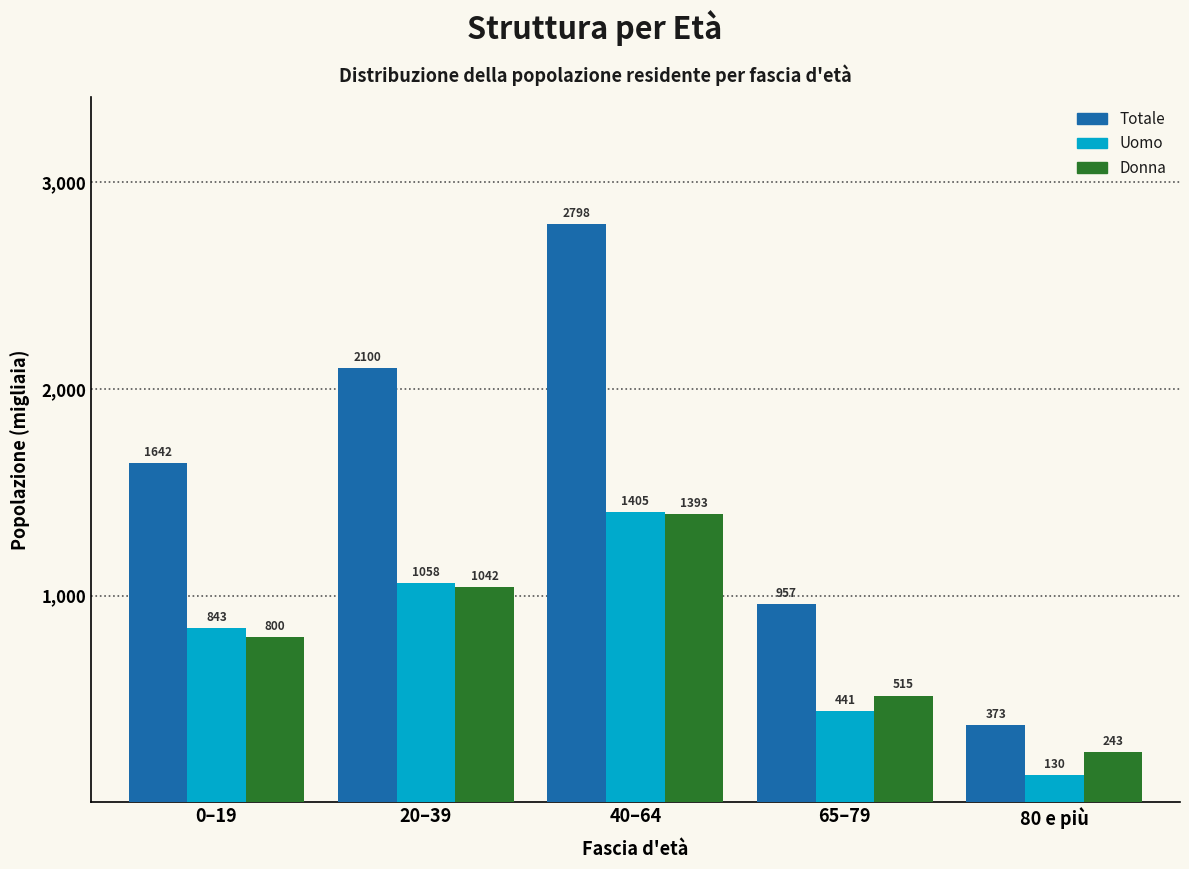

Rank the series by their maximum value, from lowest to highest.

Donna, Uomo, Totale